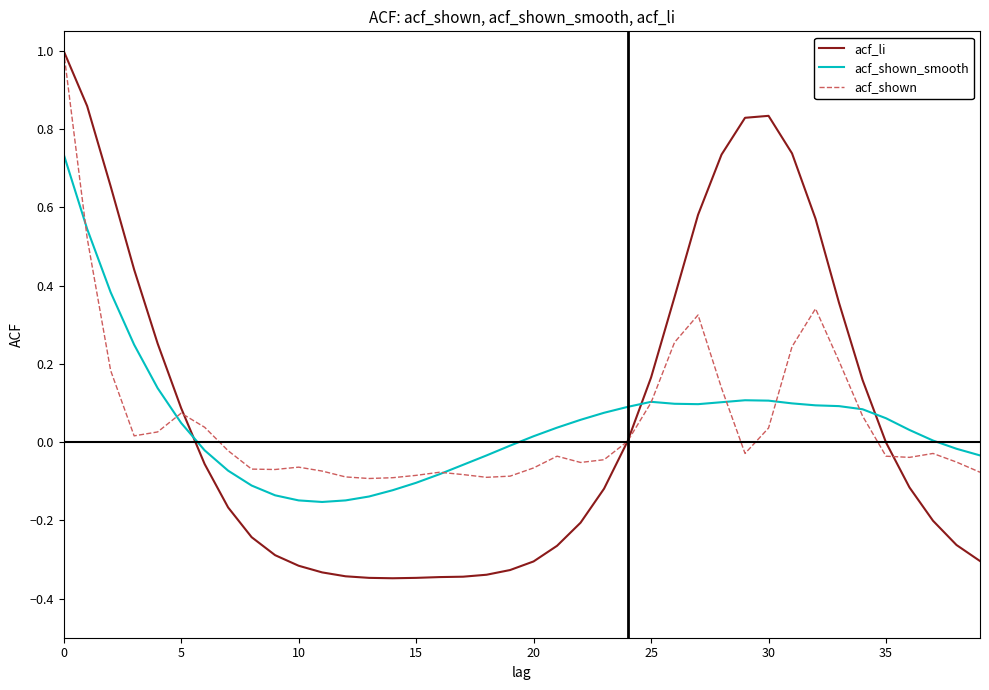

What is the highest value of the acf_li series?

1.0